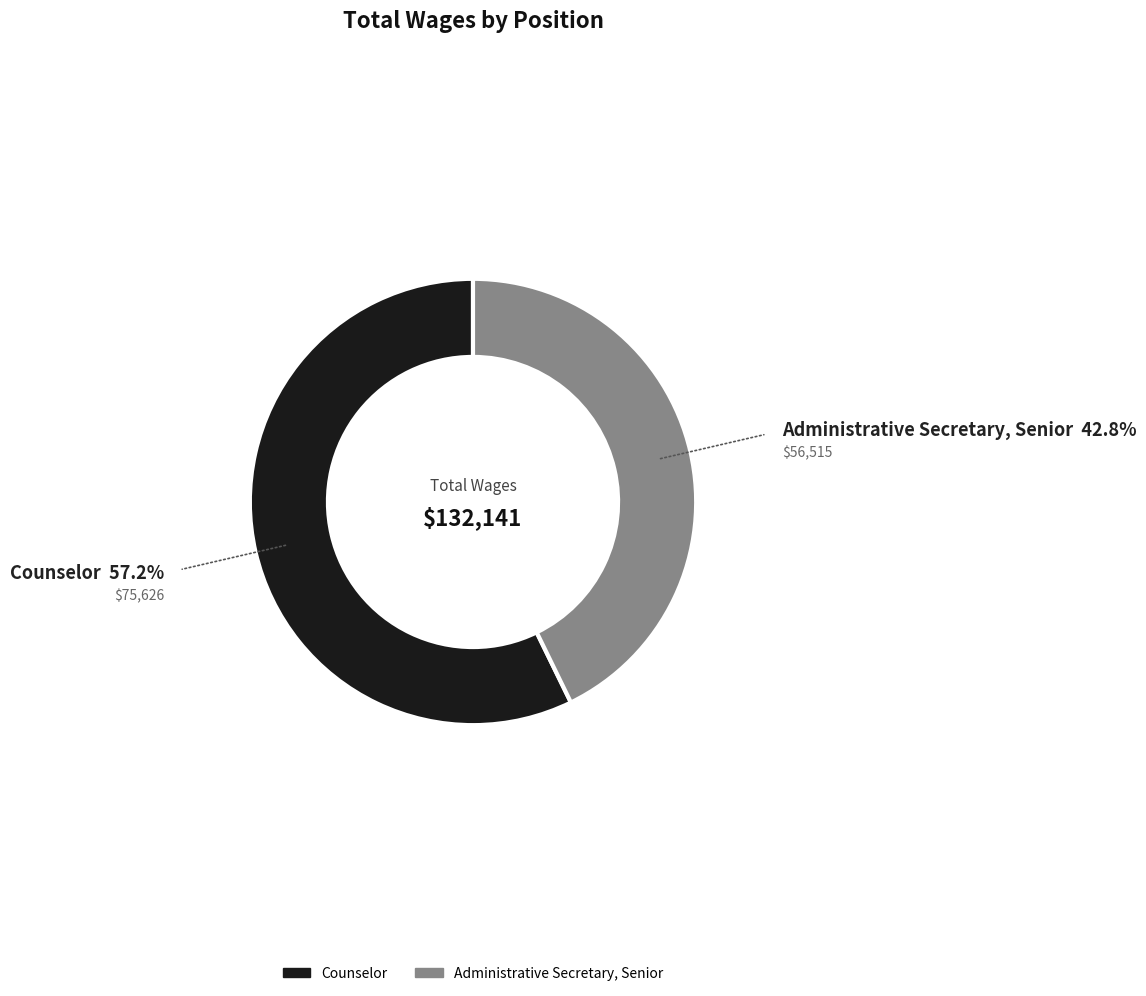

How many slices are in this pie chart?

2